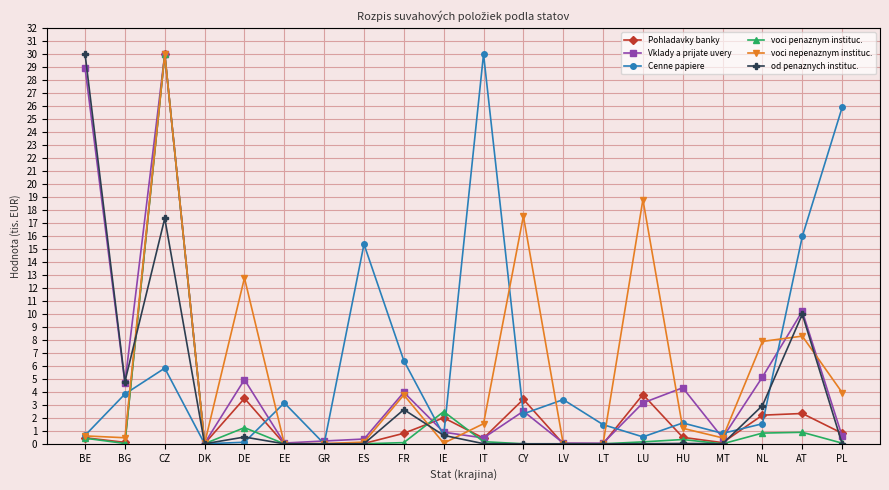

The voci nepenaznym instituc. series shows 0.0 at LT. True or false?

True